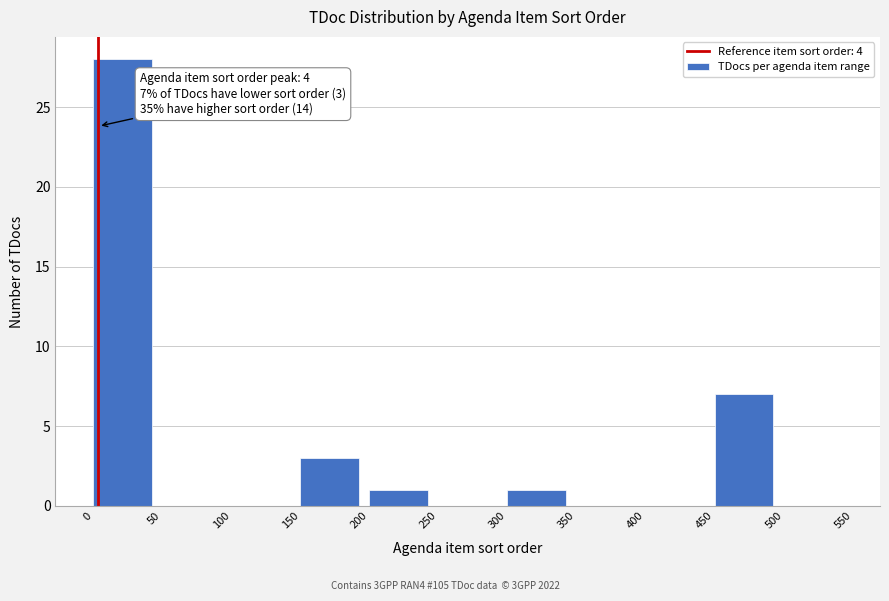

Over which range of the x-axis is the bar tallest?

0 to 50